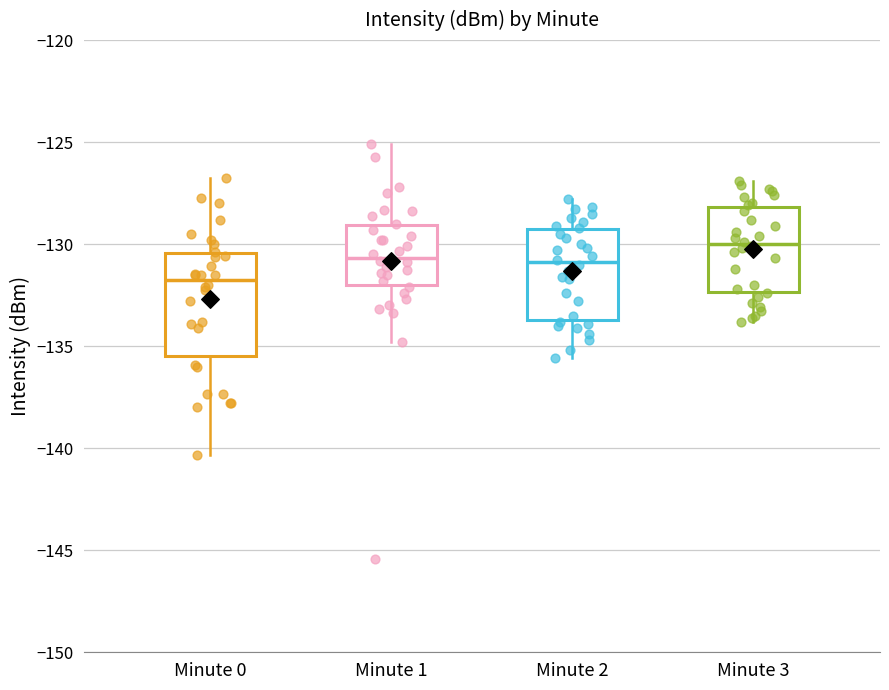

Reading left to right, read every box against the y-axis: the position of its median line, the range the box covers, and the ends of its whiskers. The values are not printed on the chart, so give them approximately, as read against the axis.

Minute 0: median -132.0, box -135.5 to -130.5, whiskers -140.5 to -127.0
Minute 1: median -130.5, box -132.0 to -129.0, whiskers -135.0 to -125.0
Minute 2: median -131.0, box -133.5 to -129.5, whiskers -135.5 to -128.0
Minute 3: median -130.0, box -132.5 to -128.0, whiskers -134.0 to -127.0